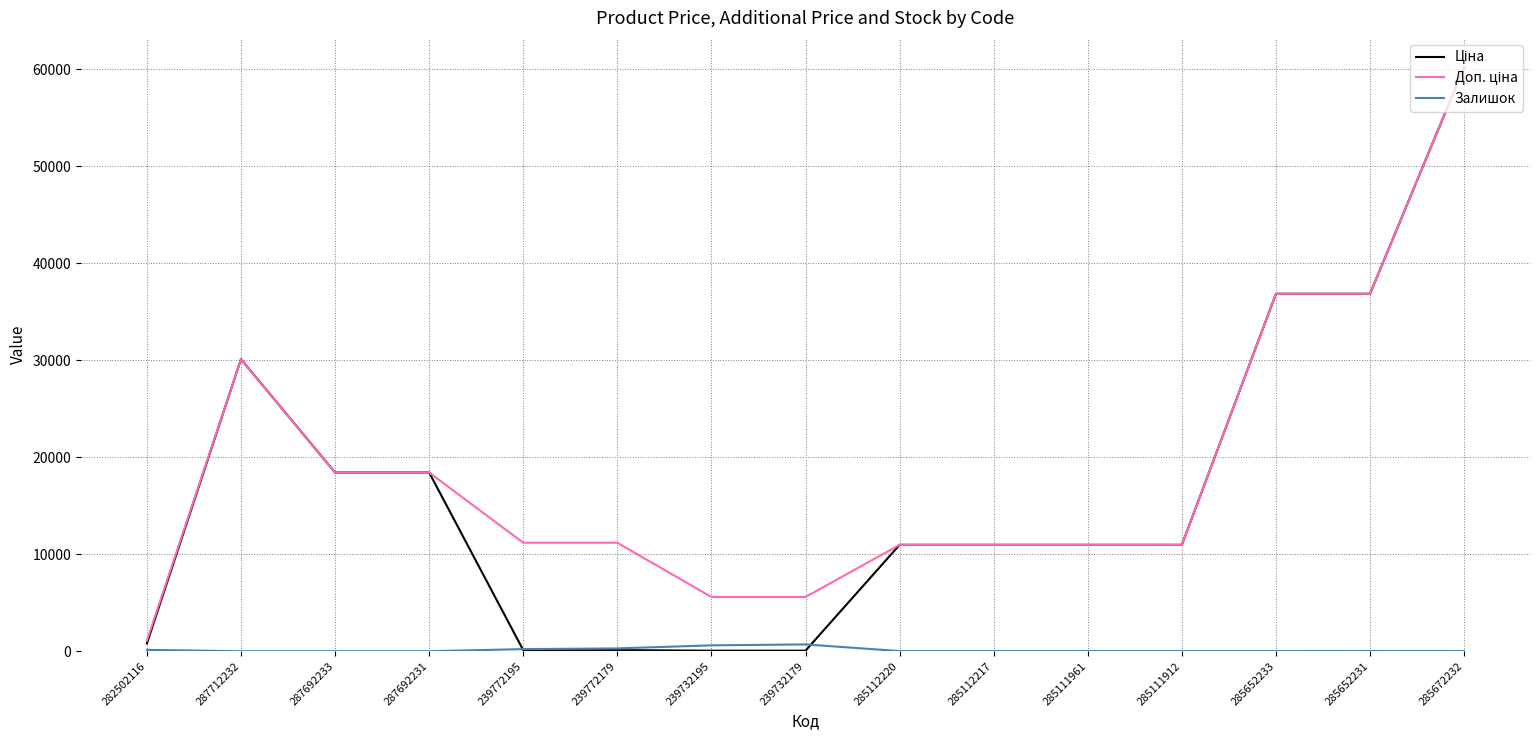

At how many categories does at least one series exceed 54719?

1